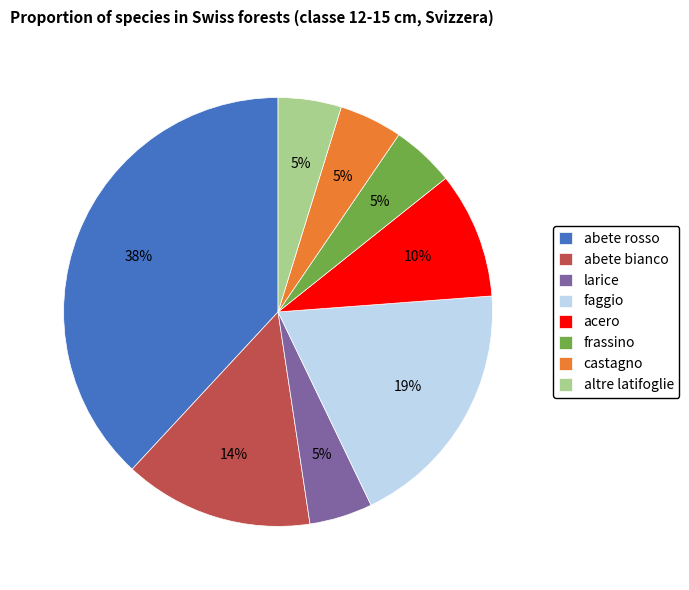

To the nearest percent, what is the average slice percentage?

12%